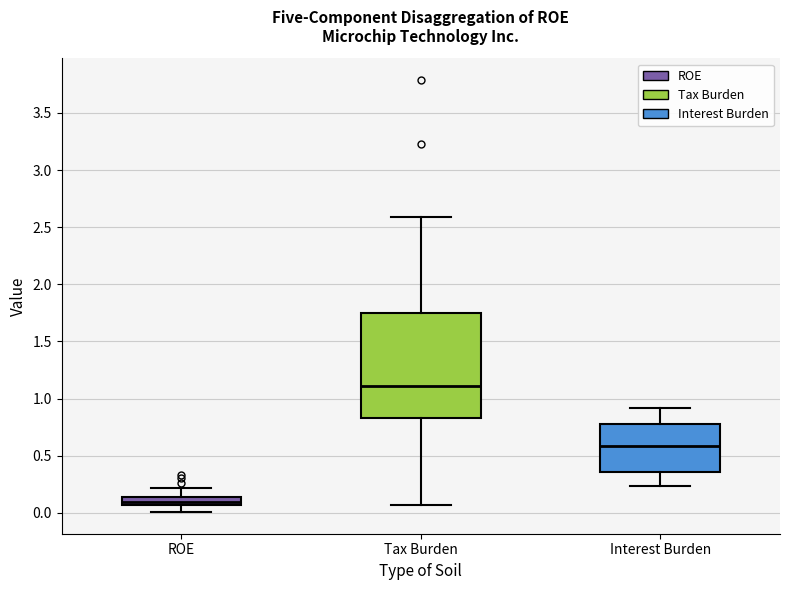

Which box has the lowest median line?

ROE